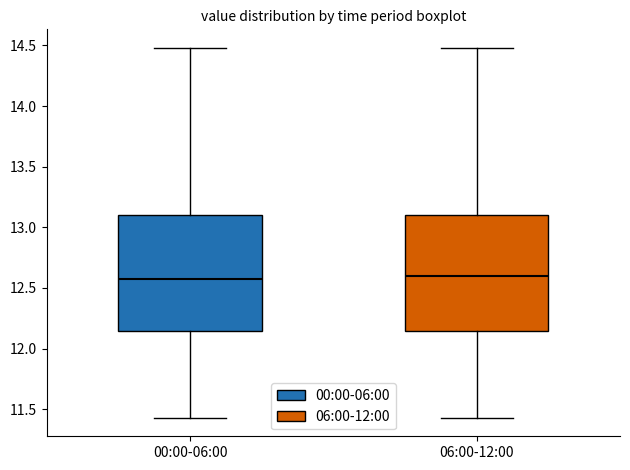

Where does the upper whisker of the box for 00:00-06:00 end on the y-axis? The values are not printed on the chart, so give them approximately, as read against the axis.

14.50